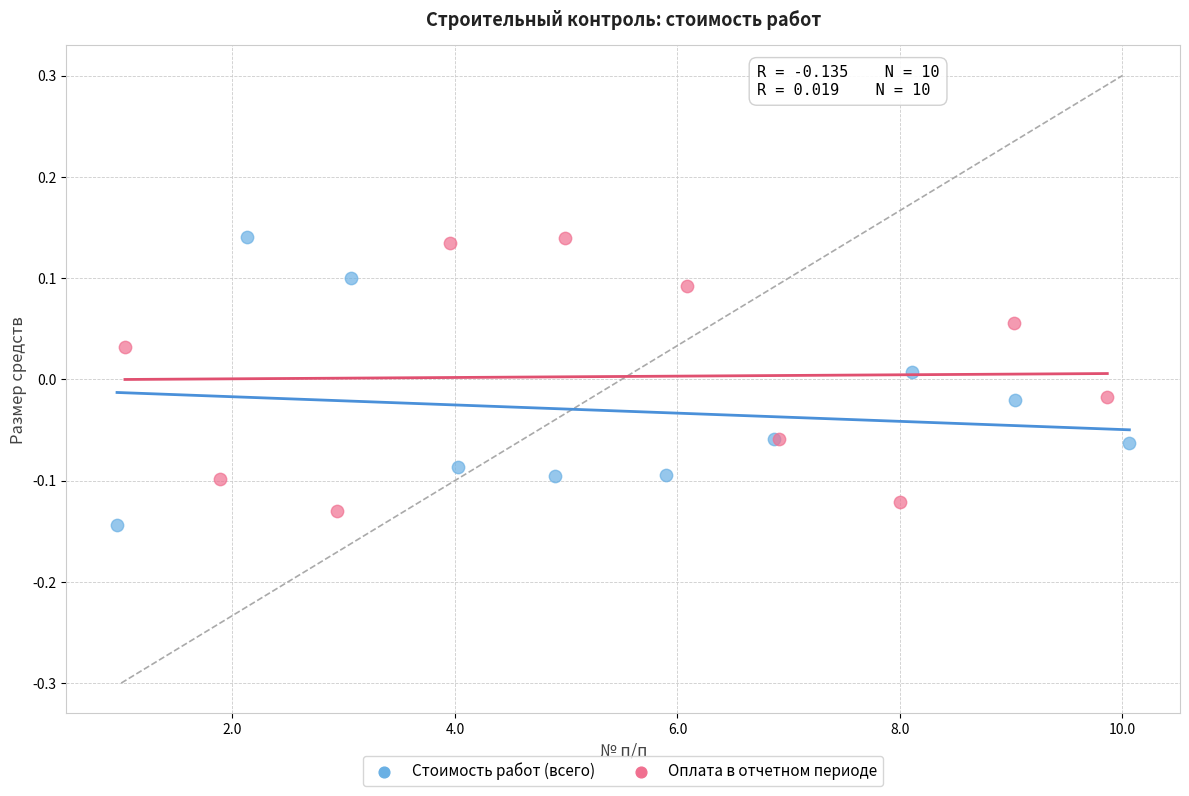

Which series has the largest Y range (max minus min)?

Стоимость работ (всего)